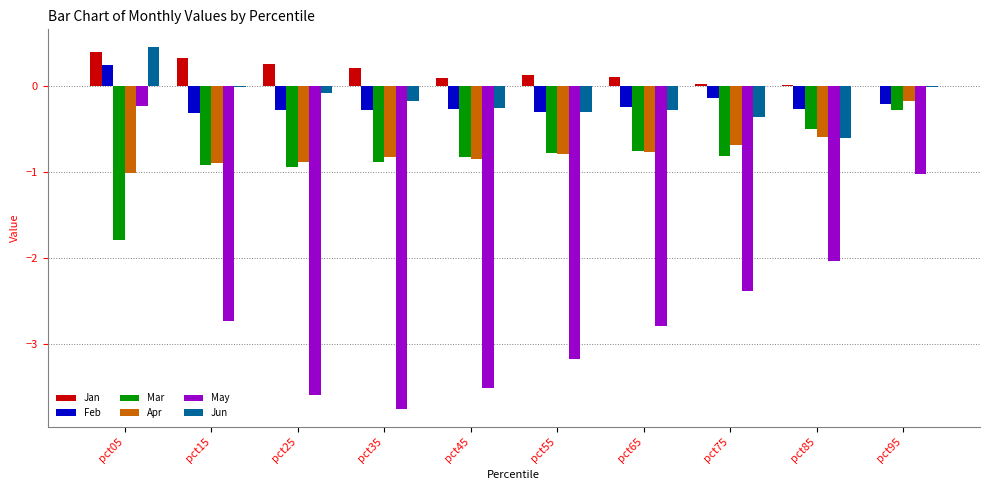

Read the Apr value at pct25.

-0.9